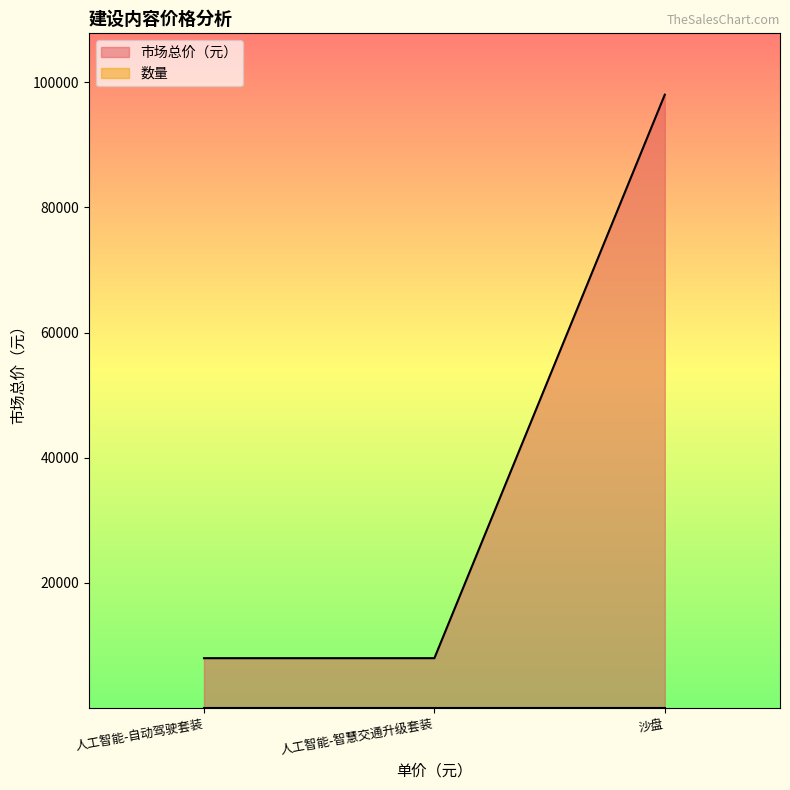

Which category has the highest value across all series?

沙盘